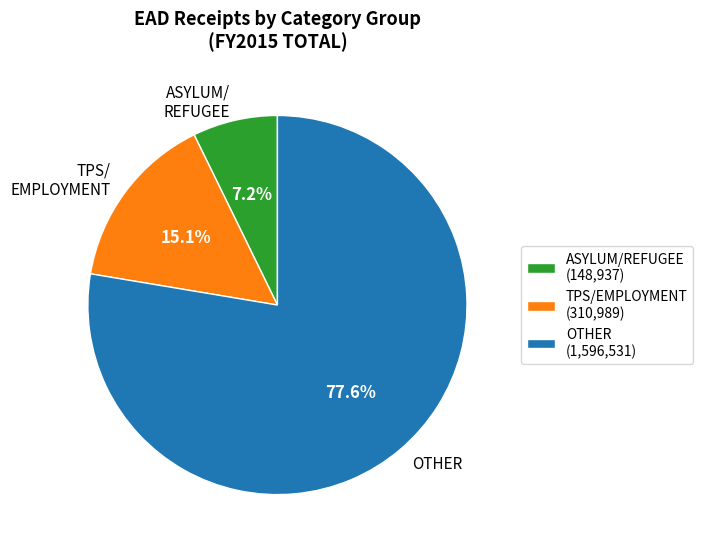

What portion of the pie excludes ASYLUM/ REFUGEE?

92.8%